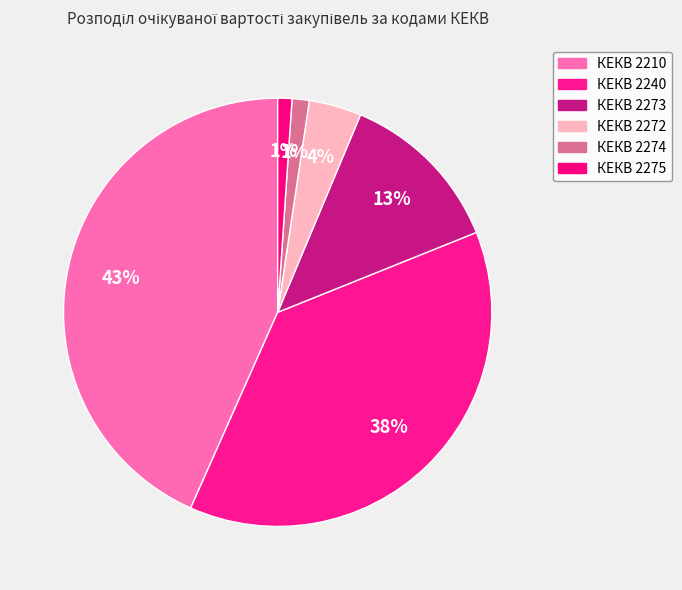

To the nearest percent, what is the difference between the largest and smallest slice percentages?

42%